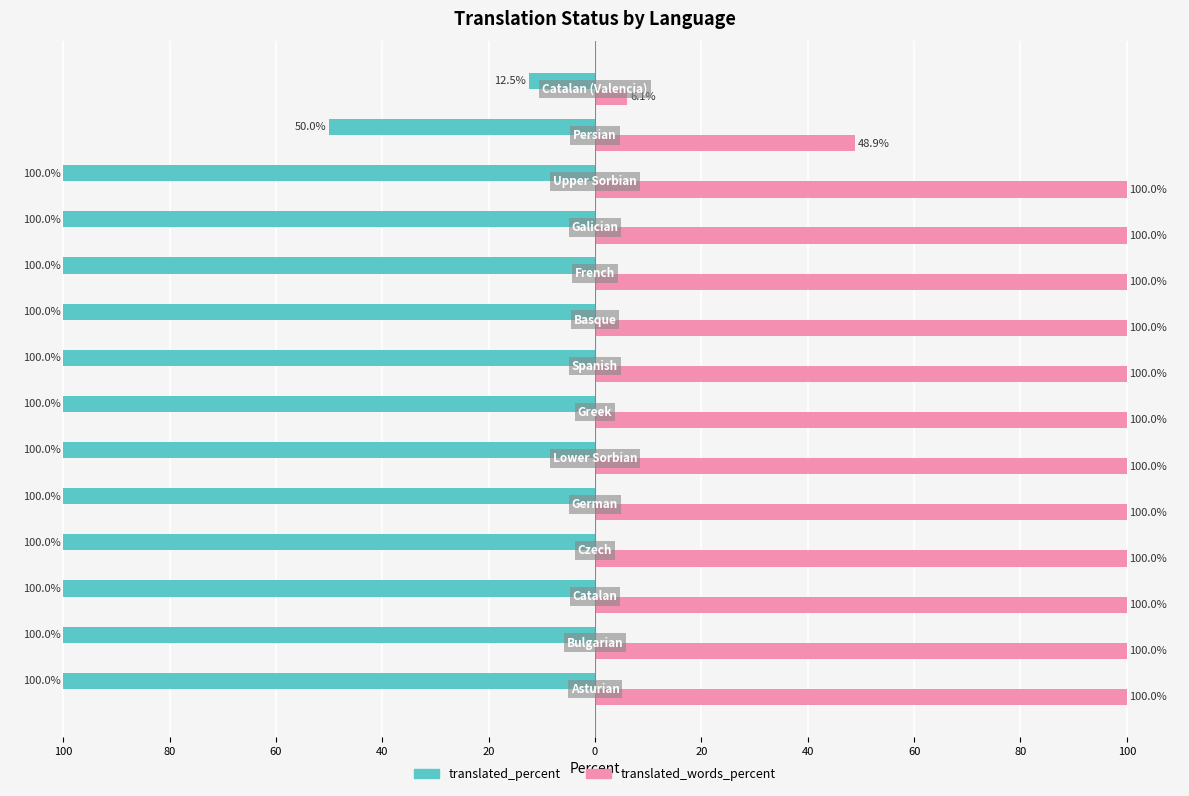

What are all the series names shown in the legend?

translated_percent, translated_words_percent